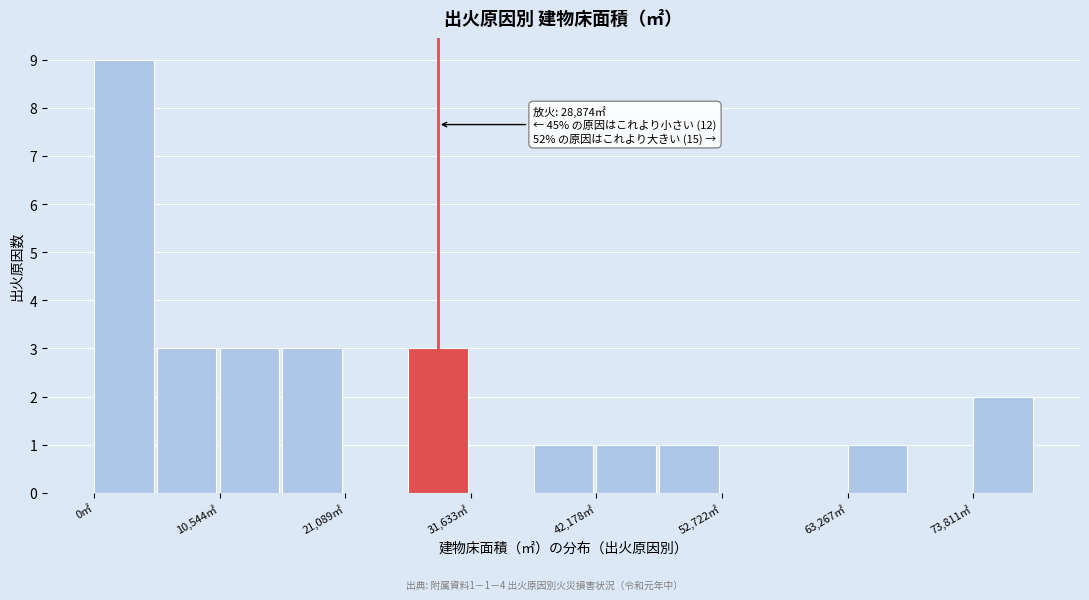

Around what value on the x-axis is the tallest bar? Give the approximate position of its centre, as read against the axis.

2000